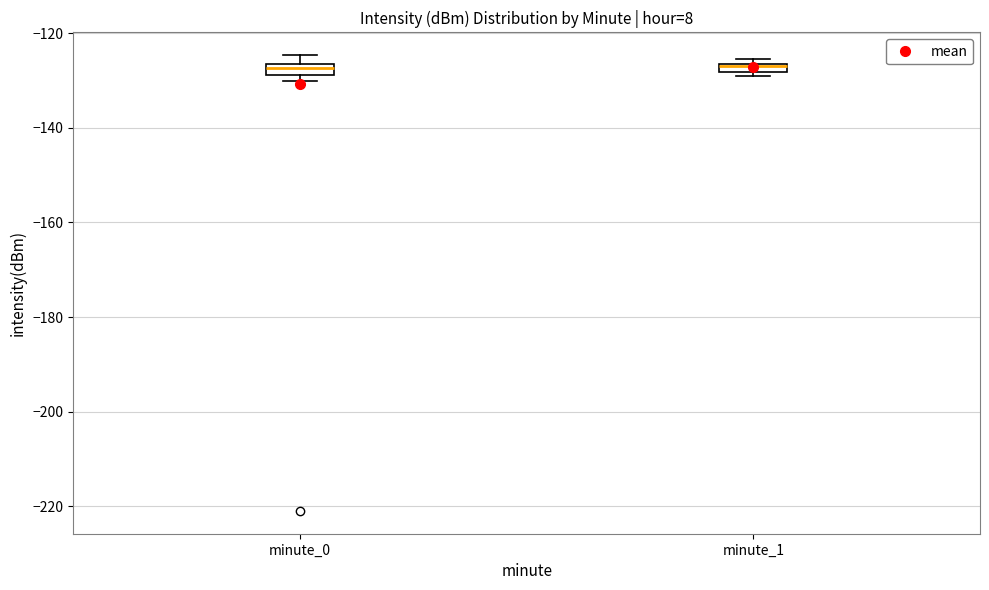

Where is the lower edge of the box for minute_1 on the y-axis? The values are not printed on the chart, so give them approximately, as read against the axis.

-128